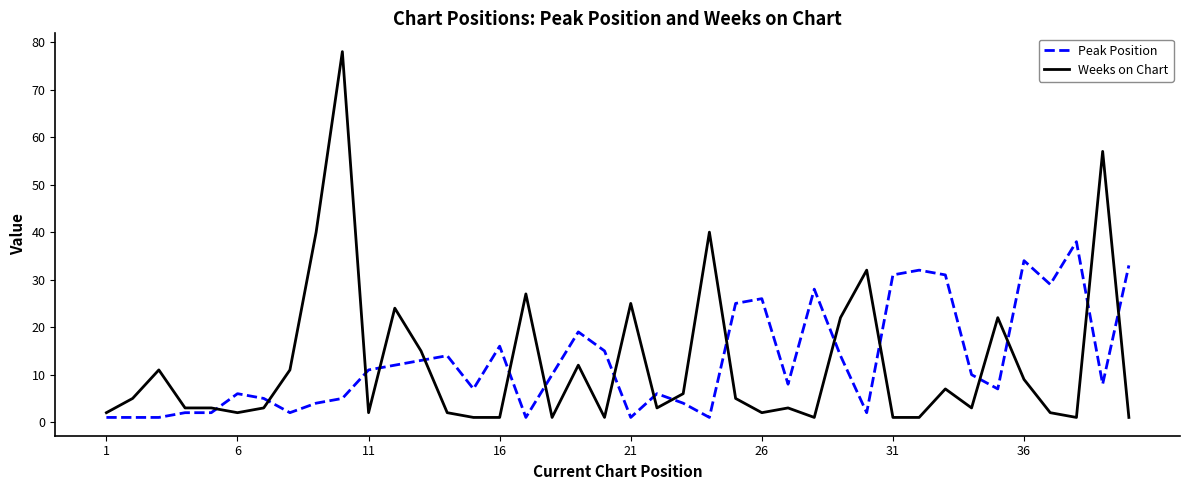

Rank the series by their maximum value, from highest to lowest.

Weeks on Chart, Peak Position